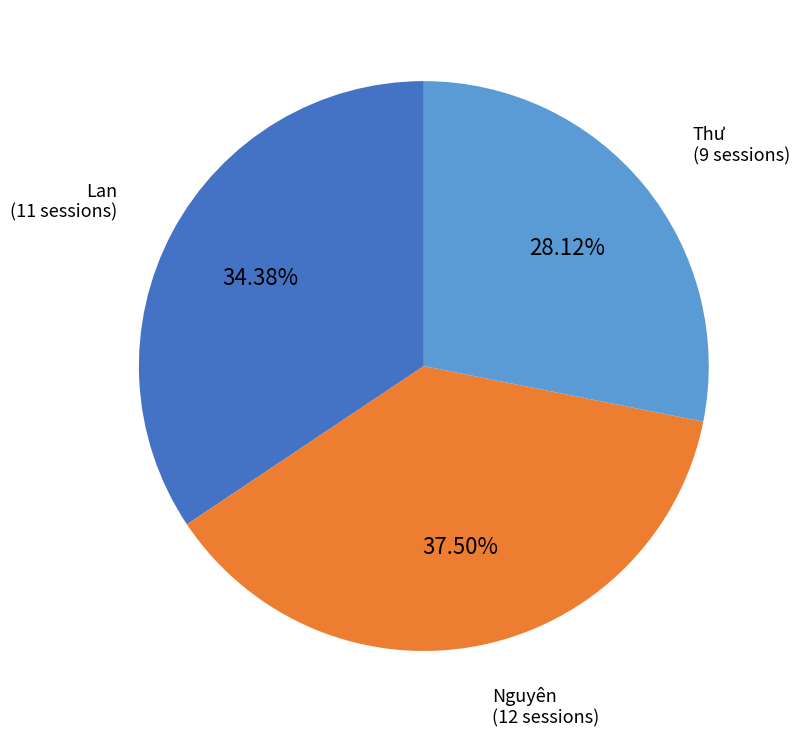

Does any single category account for the majority?

No